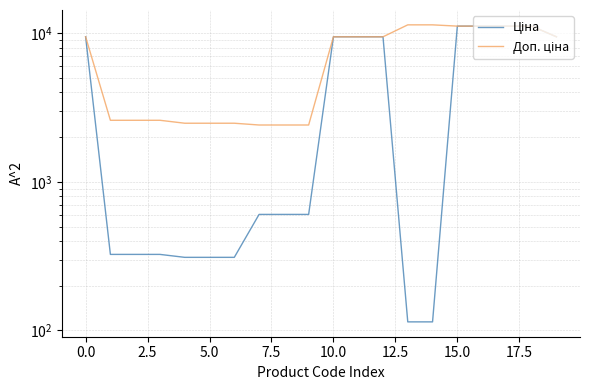

Between −2.5 and 12.5, which series saw the biggest shift?

Ціна